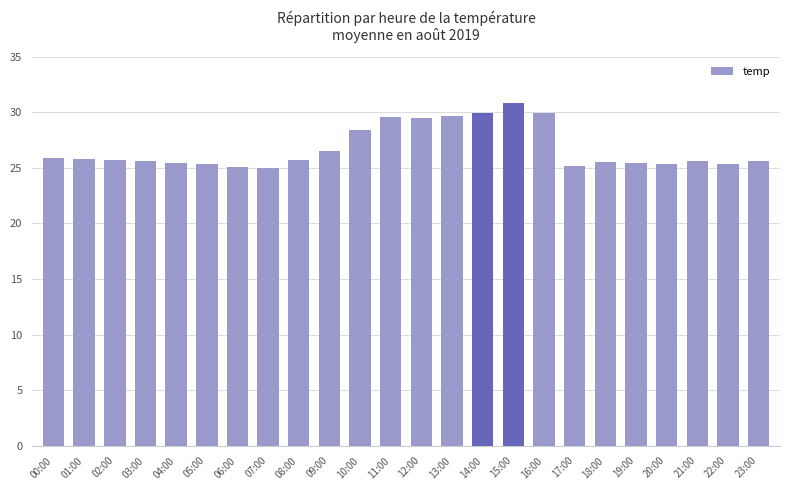

How many series are shown in this chart?

1